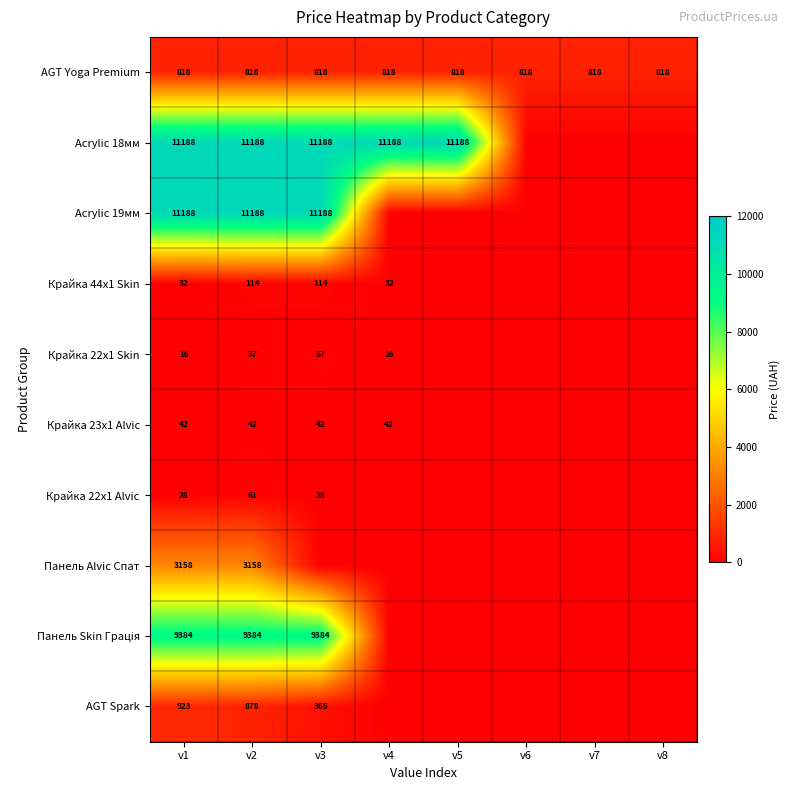

What is the total value across all series at v1?

36777